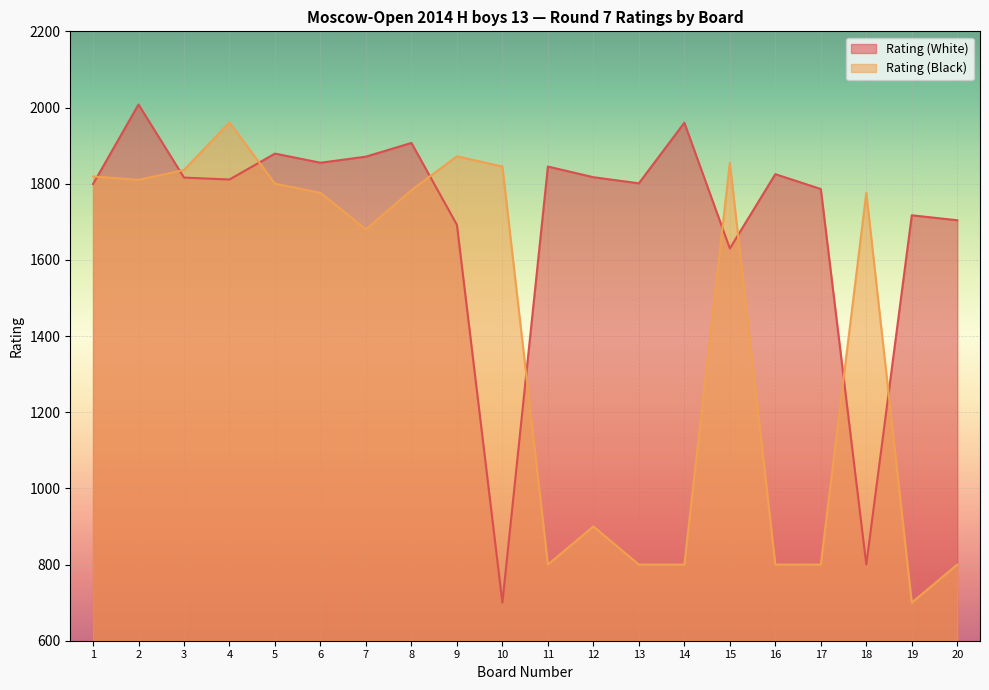

True or false: Rating (White) and Rating (Black) intersect in this chart.

True